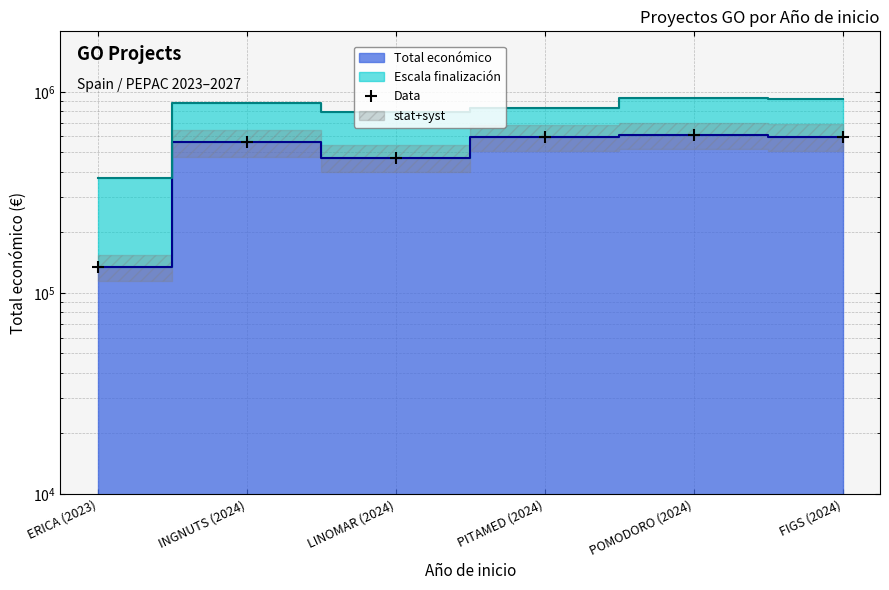

What position from the left is PITAMED (2024)?

4